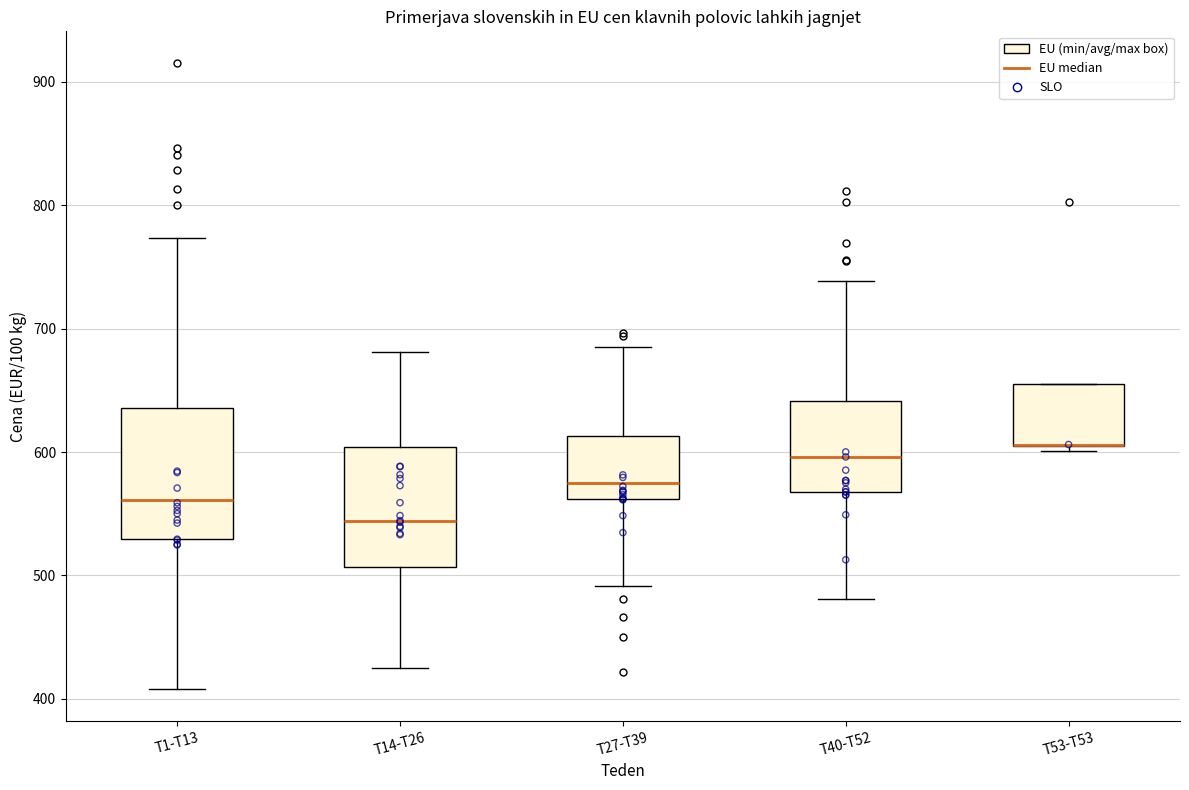

Where is the upper edge of the box for T1-T13 on the y-axis? The values are not printed on the chart, so give them approximately, as read against the axis.

640